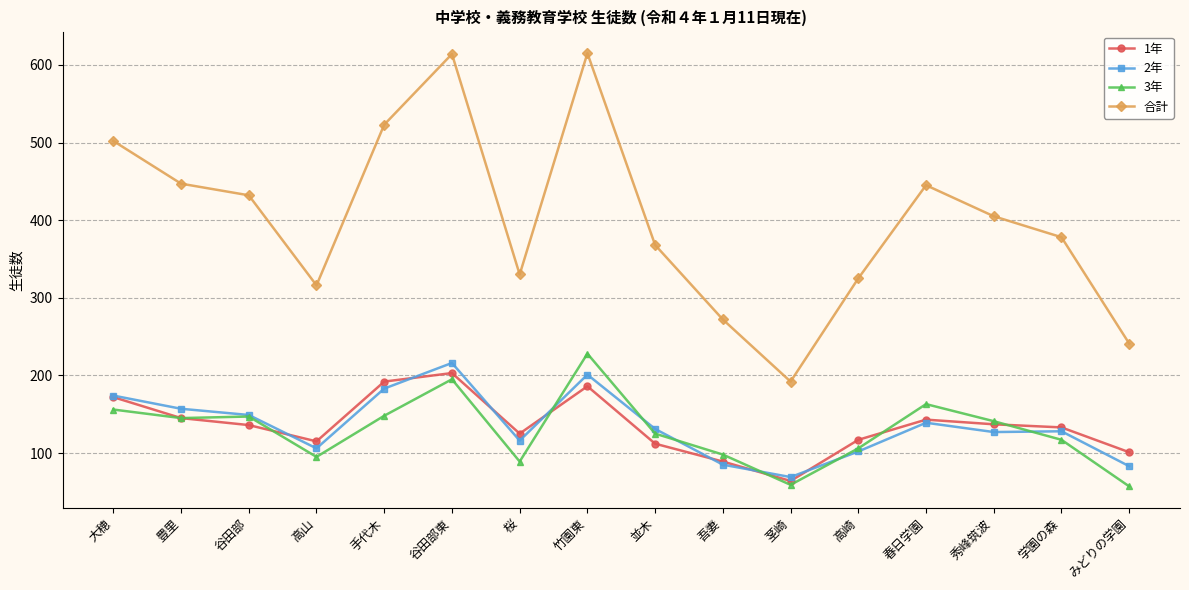

Is it true that 合計 equals 627 at 学園の森?

False